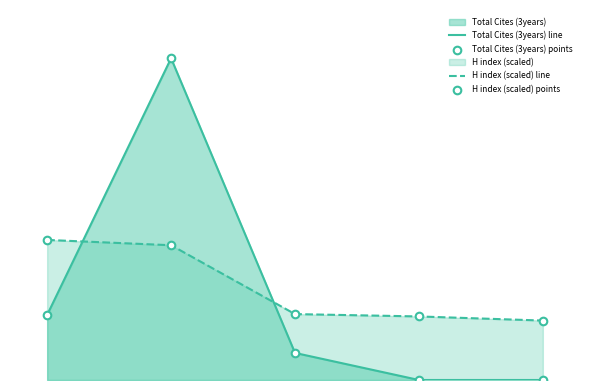

At how many categories does at least one series exceed 9422?

1